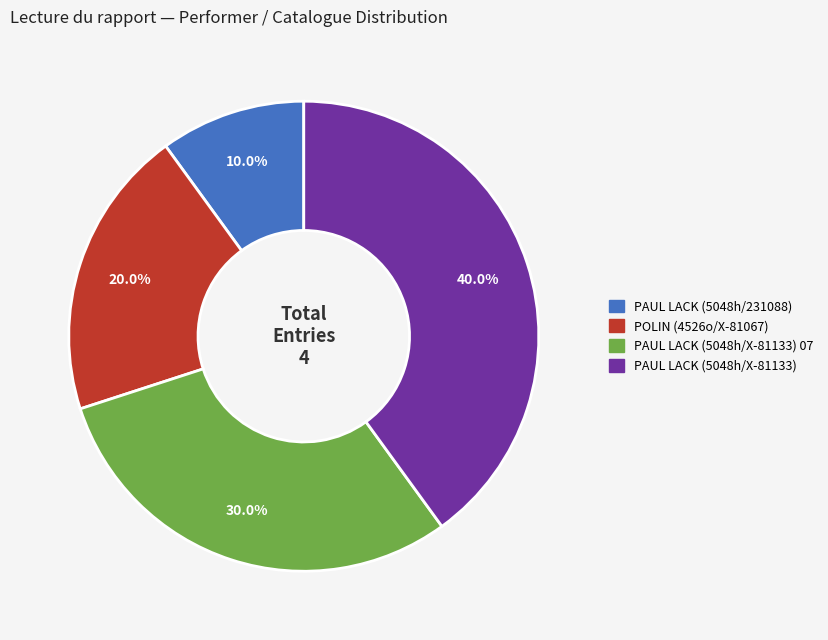

Does any single category account for the majority?

No